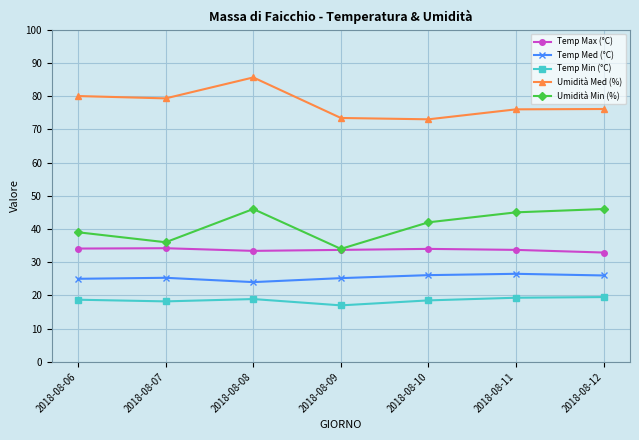

What is the sum of the Temp Med (°C) values at 2018-08-07 and 2018-08-09?

50.5